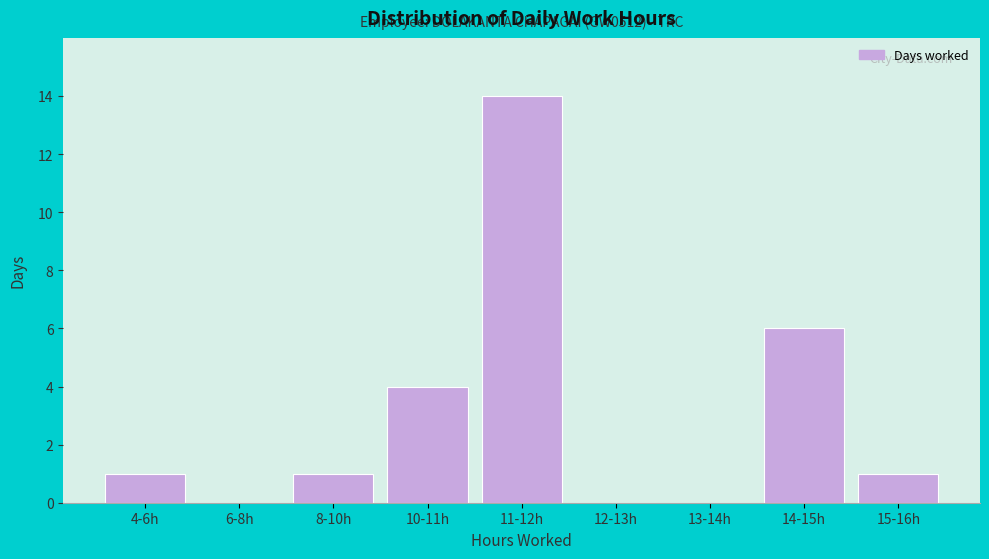

Reading left to right, transcribe all the data shown in this chart.

4-6h=1	6-8h=0	8-10h=1	10-11h=4	11-12h=14	12-13h=0	13-14h=0	14-15h=6	15-16h=1